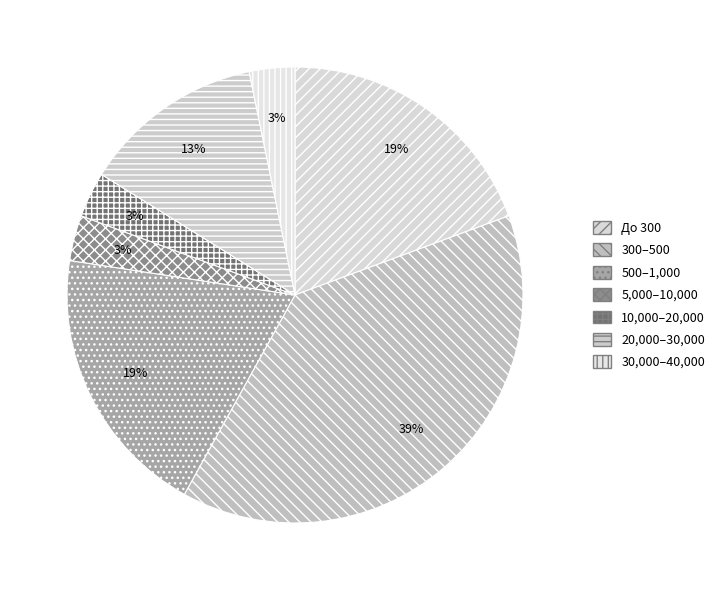

Which slice is the largest?

300–500